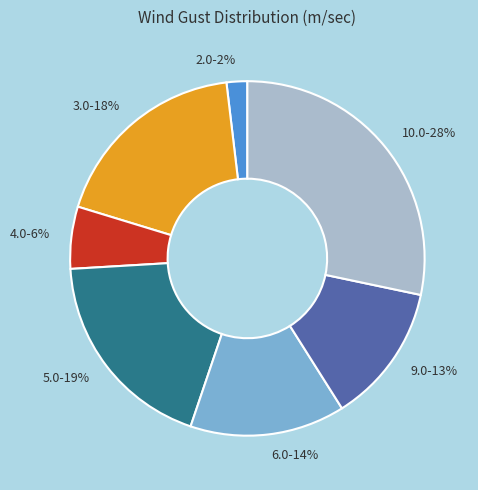

What is the largest slice in the pie chart?

10.0